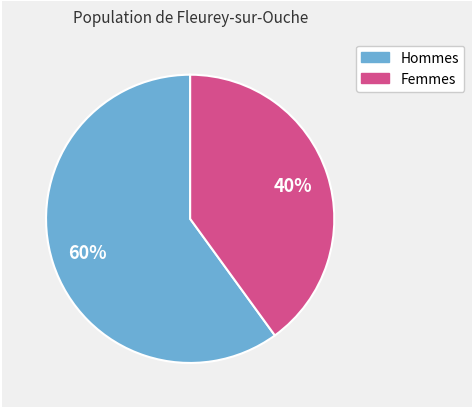

How many segments does this pie chart have?

2